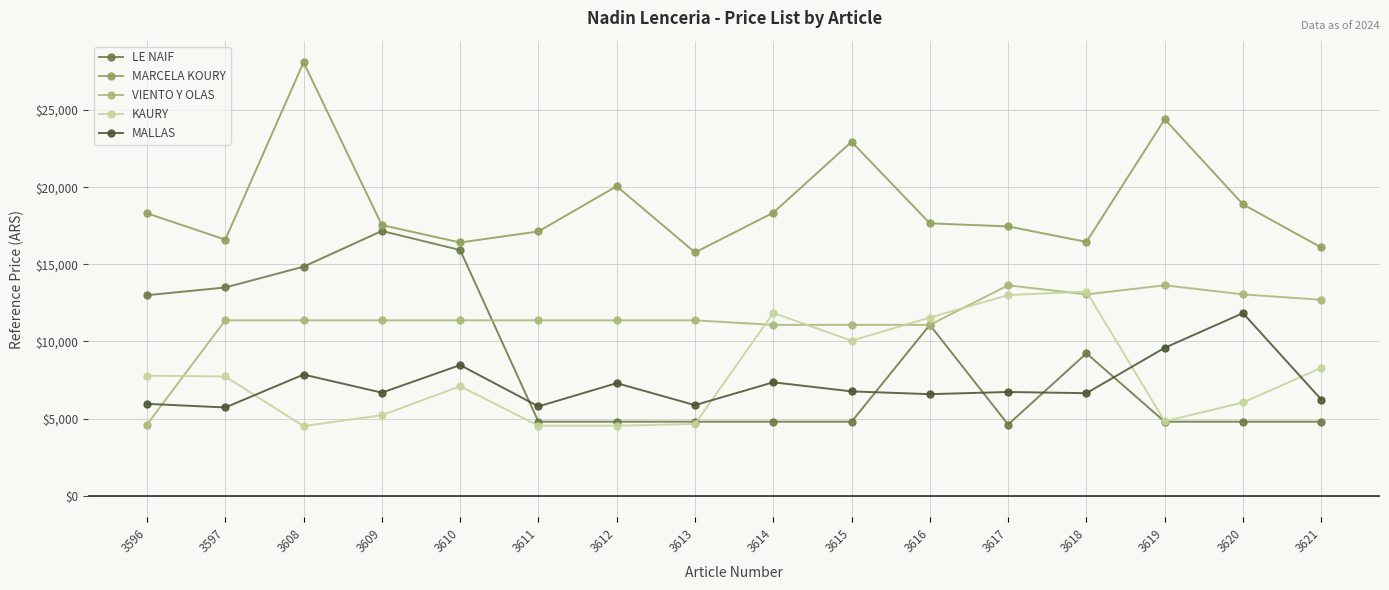

True or false: VIENTO Y OLAS has a value of 11076.2 at 3614.

True